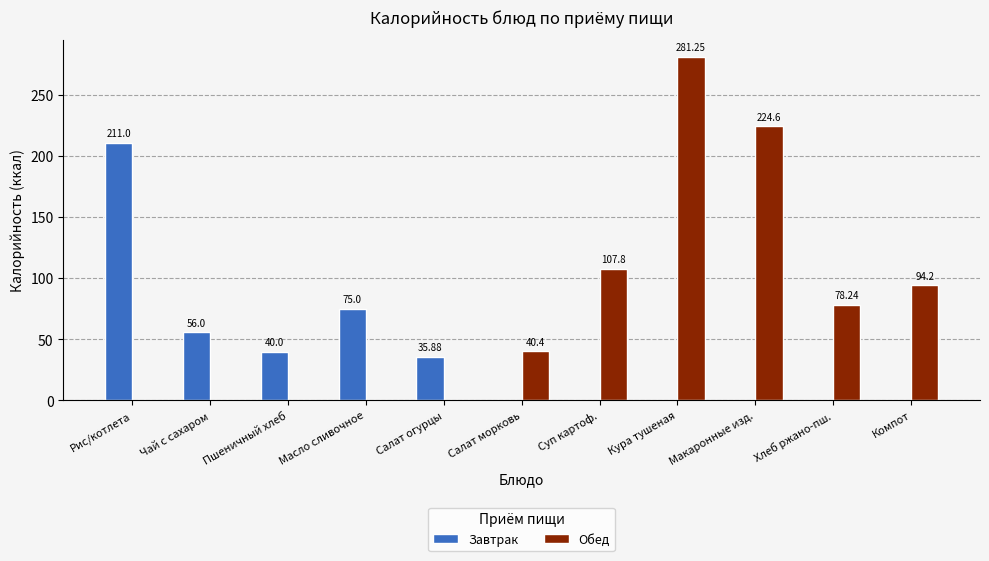

True or false: Завтрак has a value of 0.0 at Суп картоф..

True